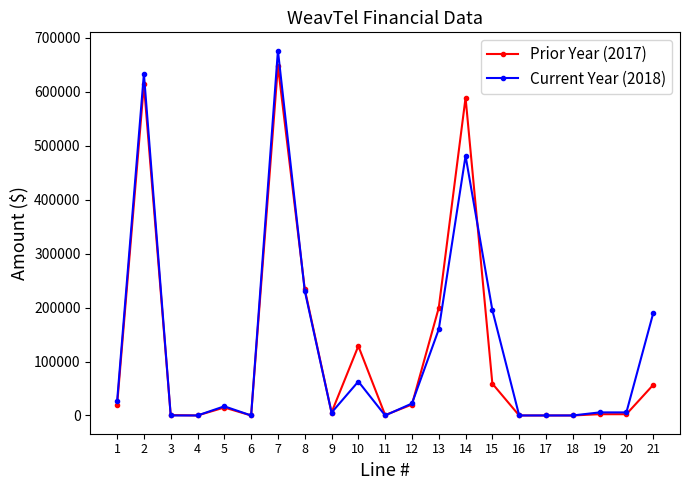

Which series has the largest range (max minus min)?

Current Year (2018)